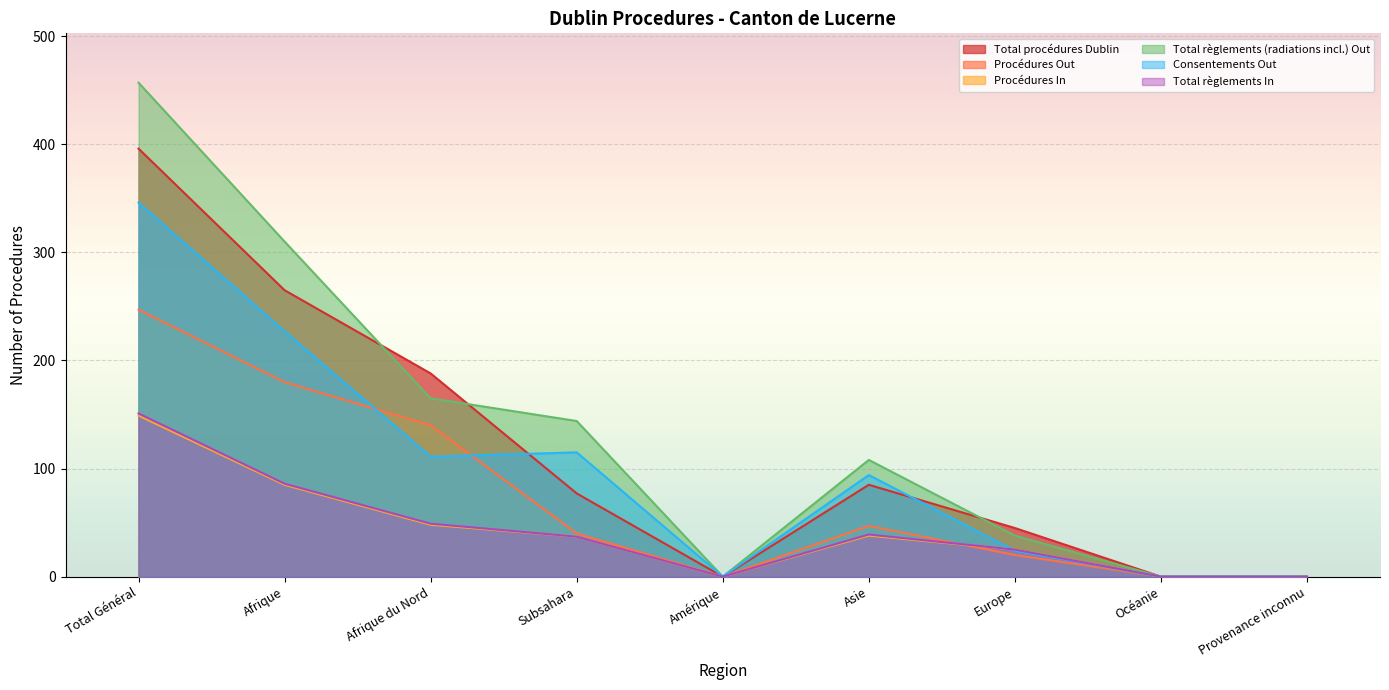

True or false: Total règlements In and Total règlements (radiations incl.) Out intersect in this chart.

False